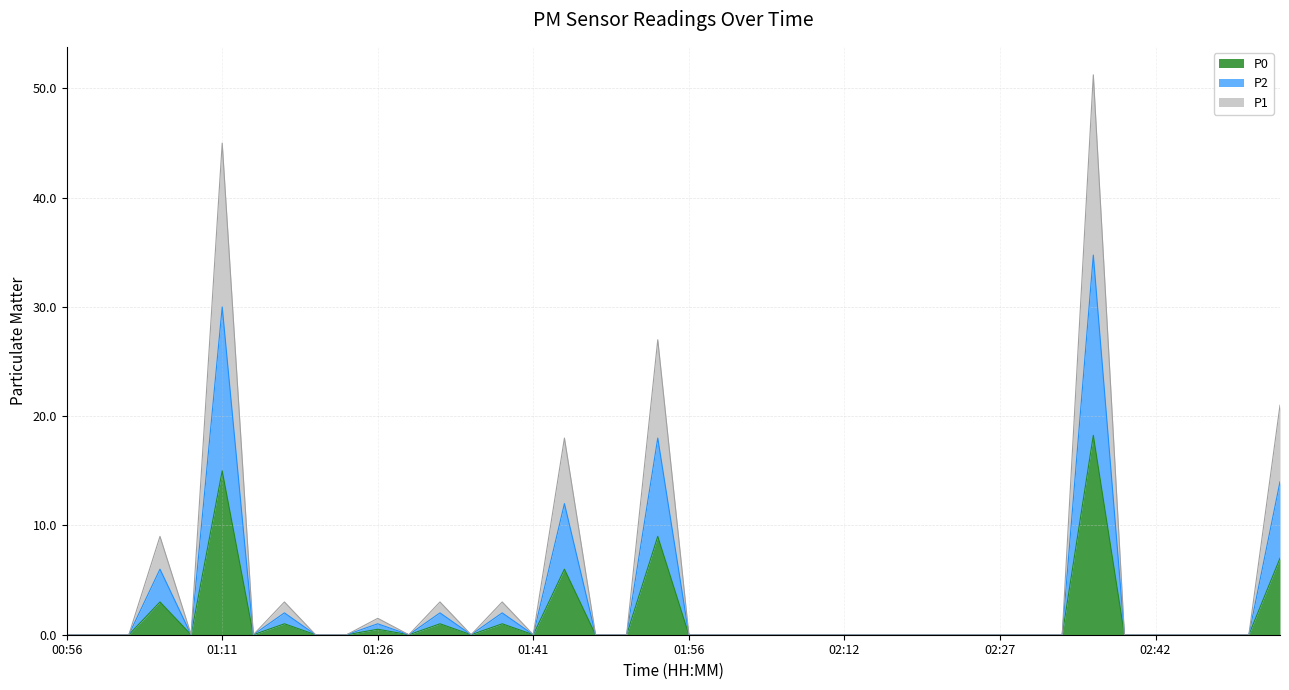

How many positive values does the P2 series have?

10